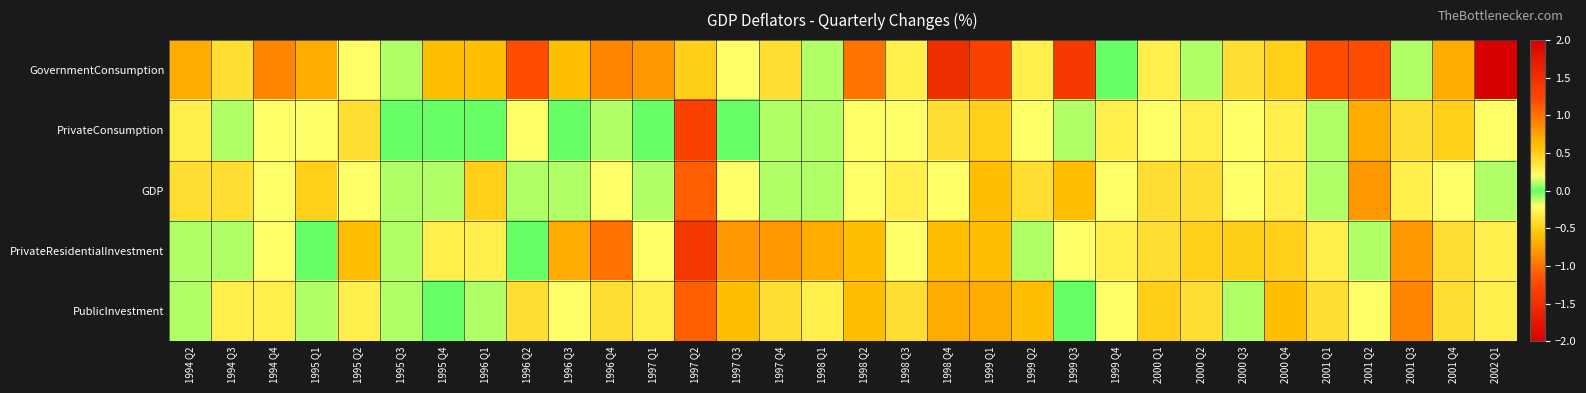

Between 1994 Q4 and 2001 Q3, which series saw the biggest shift?

GovernmentConsumption